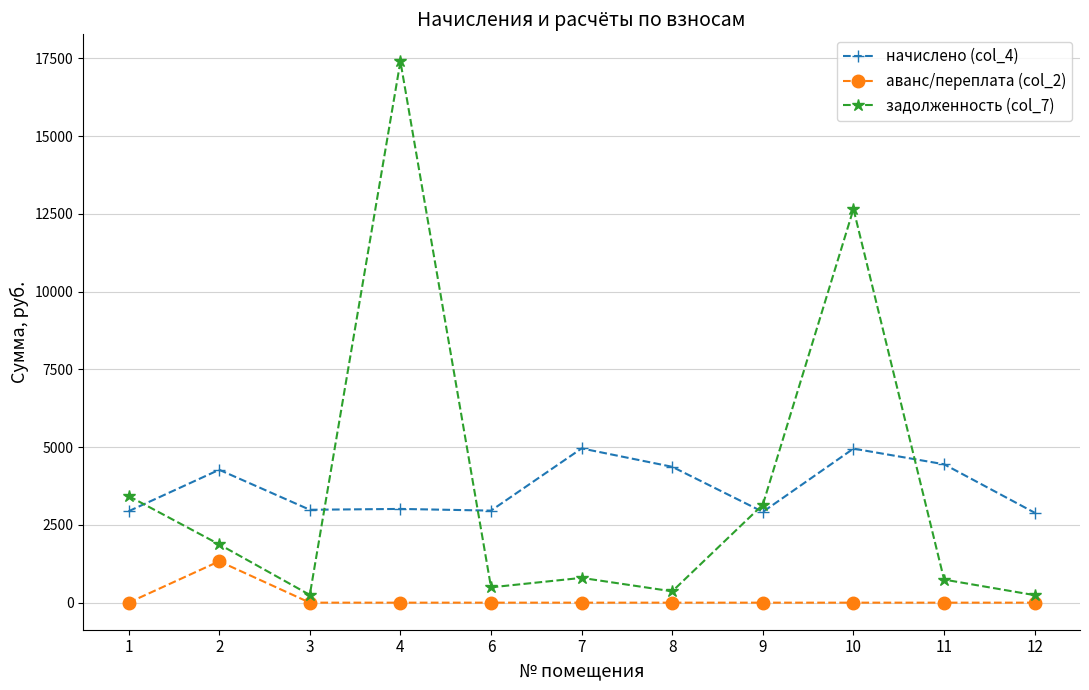

Where is задолженность (col_7) nearest to the value 8822?

10